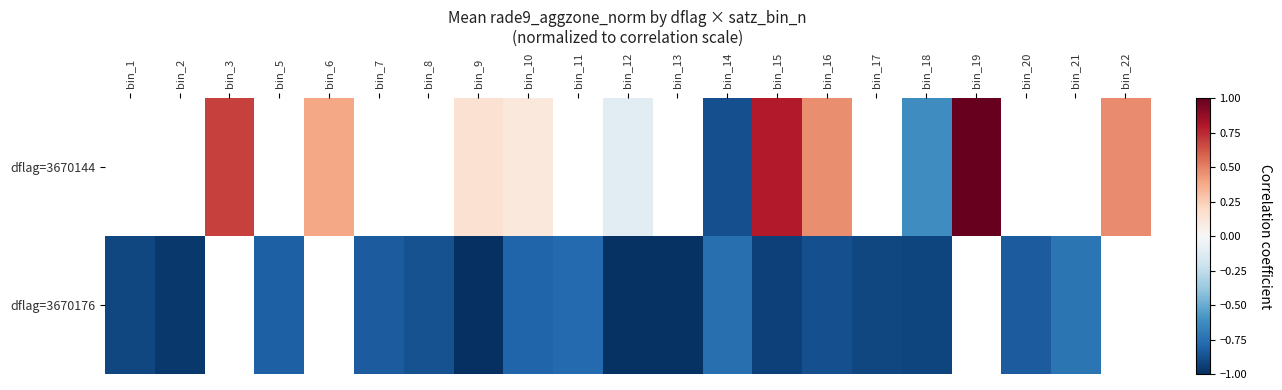

What is the difference between the highest and lowest values at bin_10?

0.9